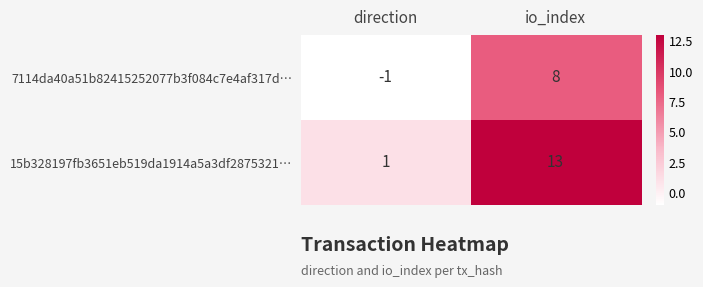

List the series in order of their overall mean, lowest first.

7114da40a51b82415252077b3f084c7e4af317d…, 15b328197fb3651eb519da1914a5a3df2875321…